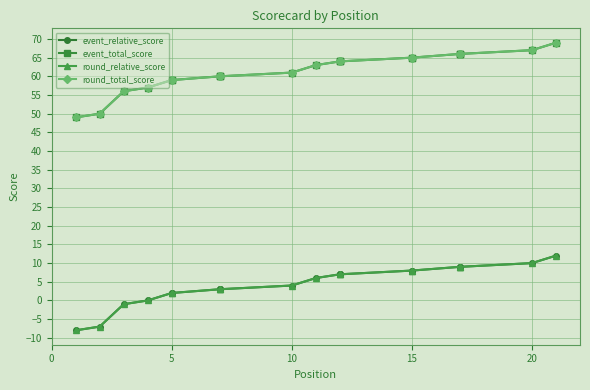

The event_relative_score series shows 1 at 5. True or false?

False